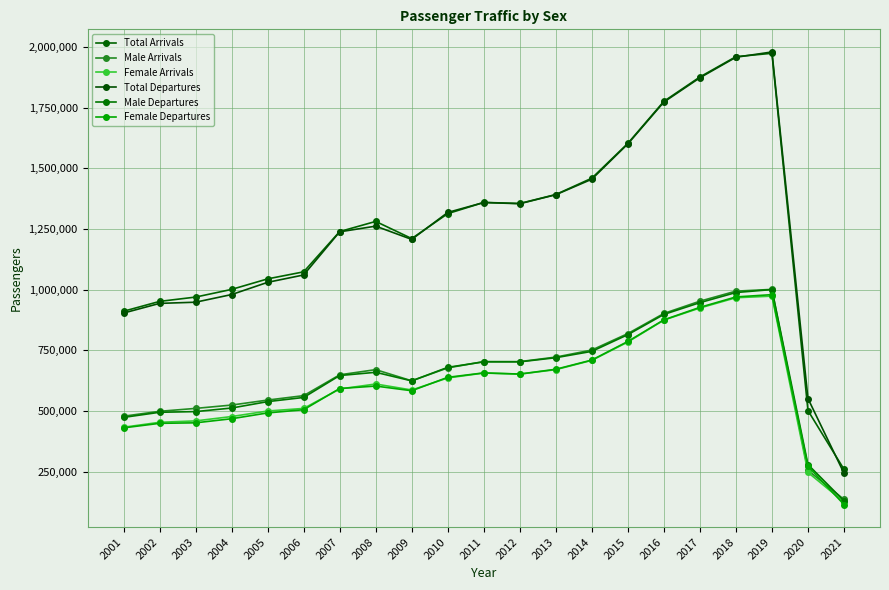

List the series in order of their peak value, highest first.

Total Departures, Total Arrivals, Male Arrivals, Male Departures, Female Departures, Female Arrivals